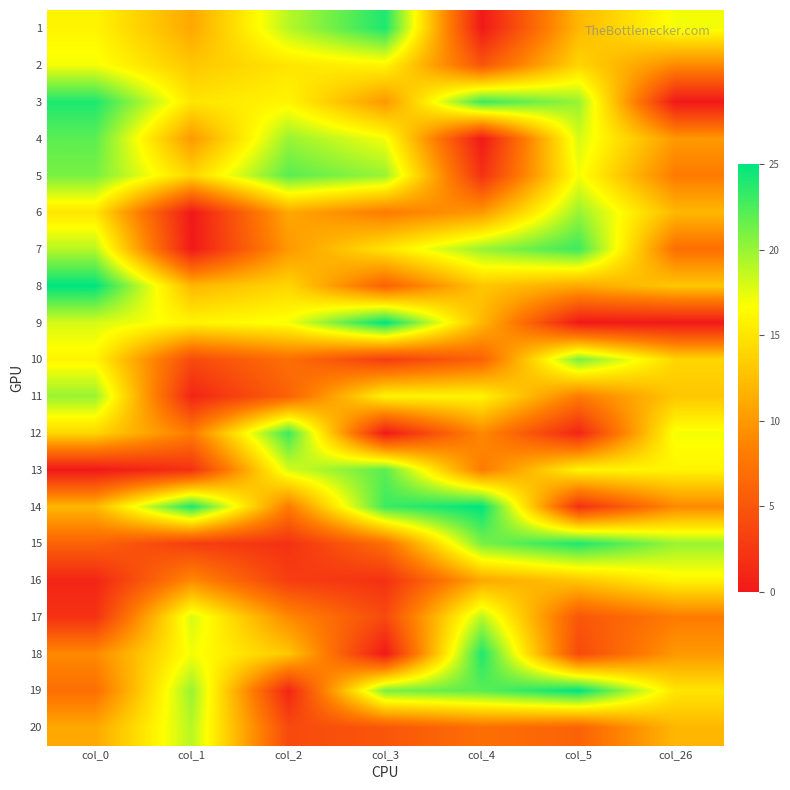

Reading left to right, what are all the values shown in this chart?

1: col_0=16	col_1=11	col_2=19	col_3=24	col_4=0	col_5=12	col_26=17
2: col_0=17	col_1=13	col_2=15	col_3=16	col_4=5	col_5=14	col_26=9
3: col_0=24	col_1=15	col_2=16	col_3=10	col_4=23	col_5=20	col_26=0
4: col_0=22	col_1=10	col_2=20	col_3=17	col_4=0	col_5=18	col_26=10
5: col_0=21	col_1=14	col_2=22	col_3=20	col_4=2	col_5=17	col_26=8
6: col_0=15	col_1=0	col_2=11	col_3=8	col_4=10	col_5=20	col_26=12
7: col_0=19	col_1=0	col_2=10	col_3=15	col_4=20	col_5=23	col_26=7
8: col_0=25	col_1=12	col_2=14	col_3=6	col_4=13	col_5=11	col_26=13
9: col_0=18	col_1=16	col_2=17	col_3=25	col_4=12	col_5=0	col_26=0
10: col_0=16	col_1=4	col_2=7	col_3=3	col_4=6	col_5=21	col_26=14
11: col_0=20	col_1=1	col_2=6	col_3=16	col_4=16	col_5=8	col_26=13
12: col_0=14	col_1=8	col_2=23	col_3=0	col_4=9	col_5=1	col_26=17
13: col_0=0	col_1=2	col_2=18	col_3=22	col_4=8	col_5=16	col_26=16
14: col_0=12	col_1=24	col_2=8	col_3=23	col_4=25	col_5=2	col_26=9
15: col_0=6	col_1=3	col_2=2	col_3=7	col_4=21	col_5=24	col_26=20
16: col_0=1	col_1=9	col_2=3	col_3=2	col_4=11	col_5=13	col_26=16
17: col_0=2	col_1=18	col_2=9	col_3=4	col_4=19	col_5=5	col_26=8
18: col_0=9	col_1=17	col_2=13	col_3=0	col_4=24	col_5=4	col_26=10
19: col_0=7	col_1=20	col_2=1	col_3=21	col_4=22	col_5=25	col_26=15
20: col_0=11	col_1=19	col_2=4	col_3=5	col_4=7	col_5=6	col_26=12